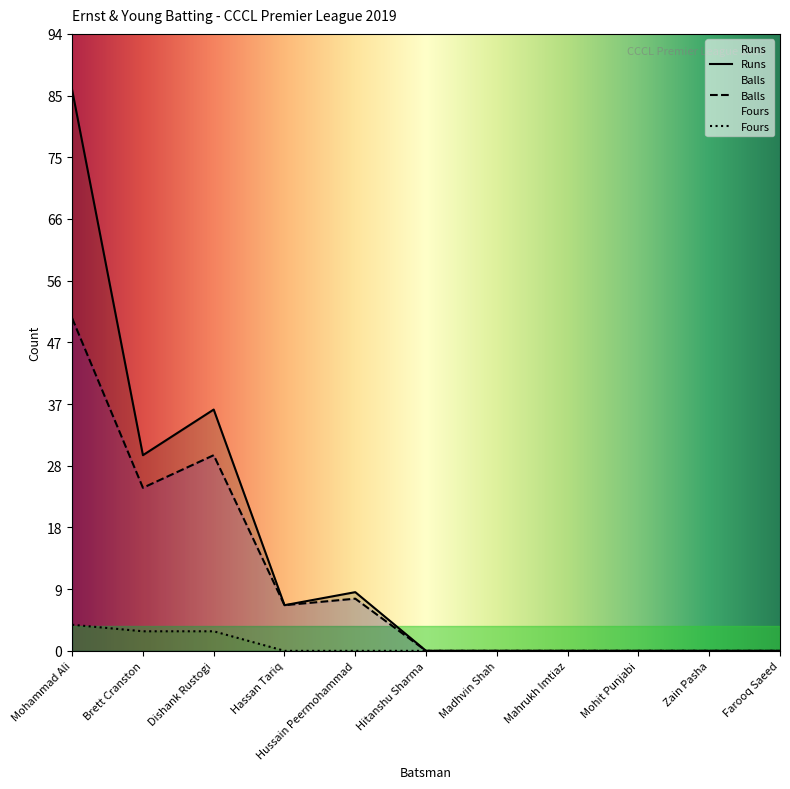

The Balls series shows -15 at Mahrukh Imtiaz. True or false?

False